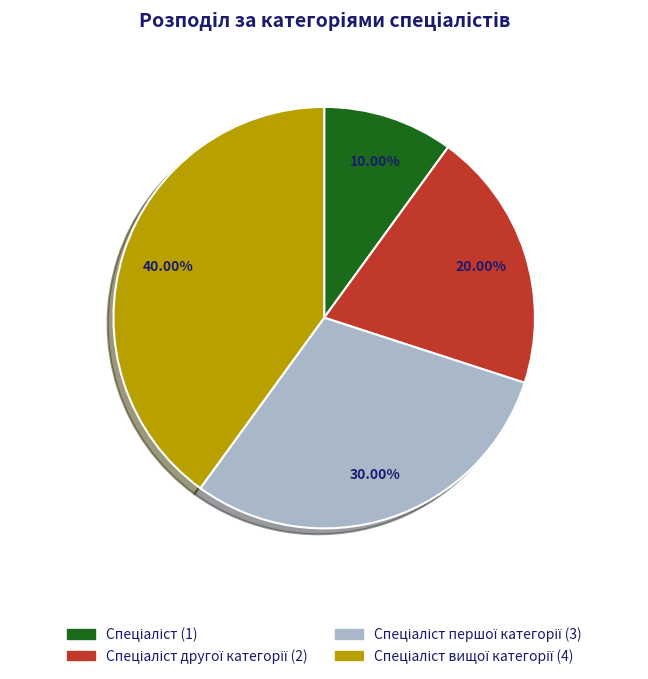

Does any single category account for the majority?

No